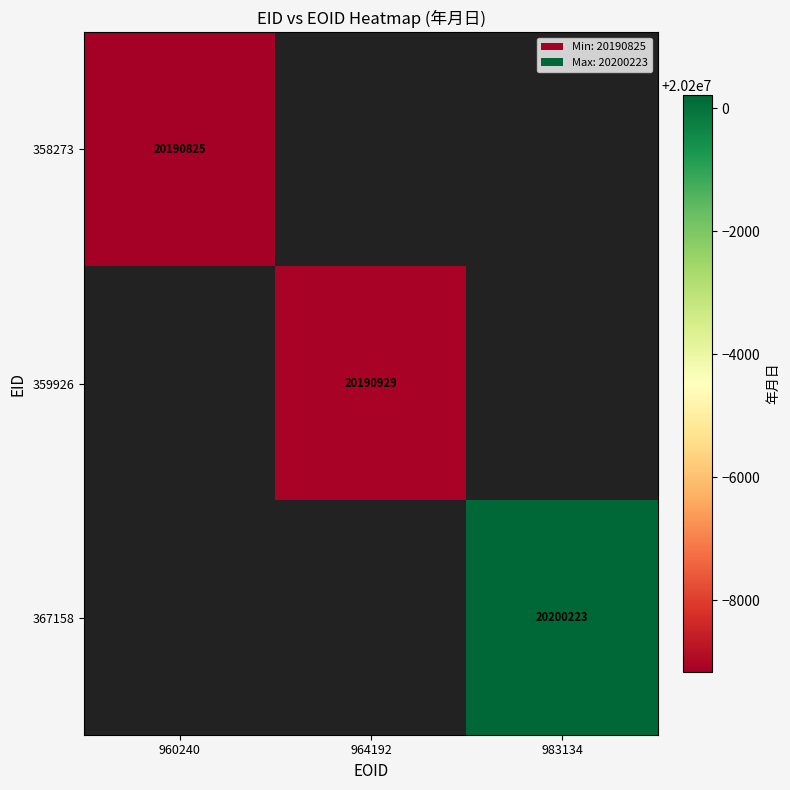

Is the value of 358273 at 960240 greater than the value of 359926 at 964192?

No